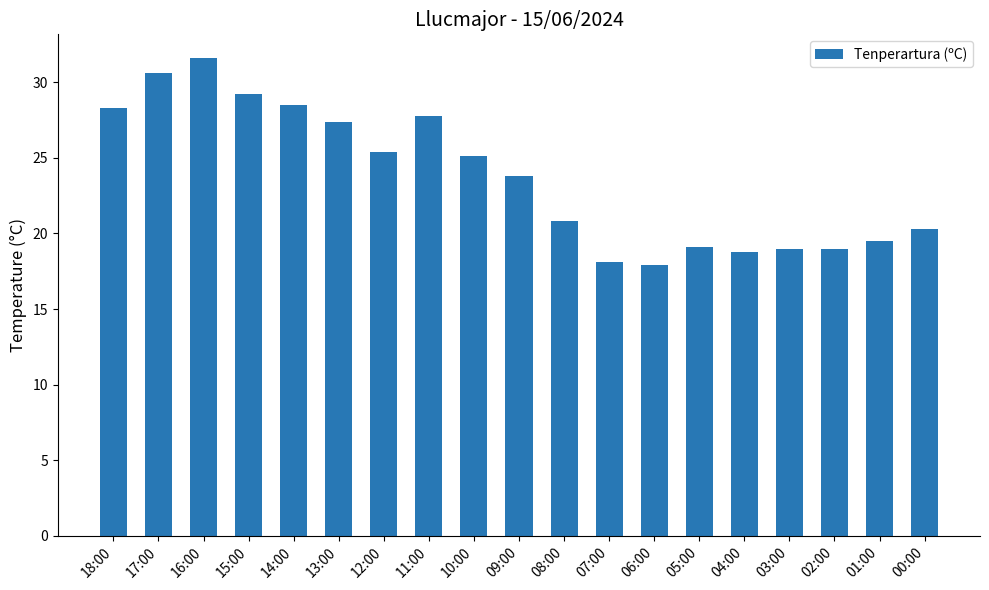

What position from the right is 15:00?

16